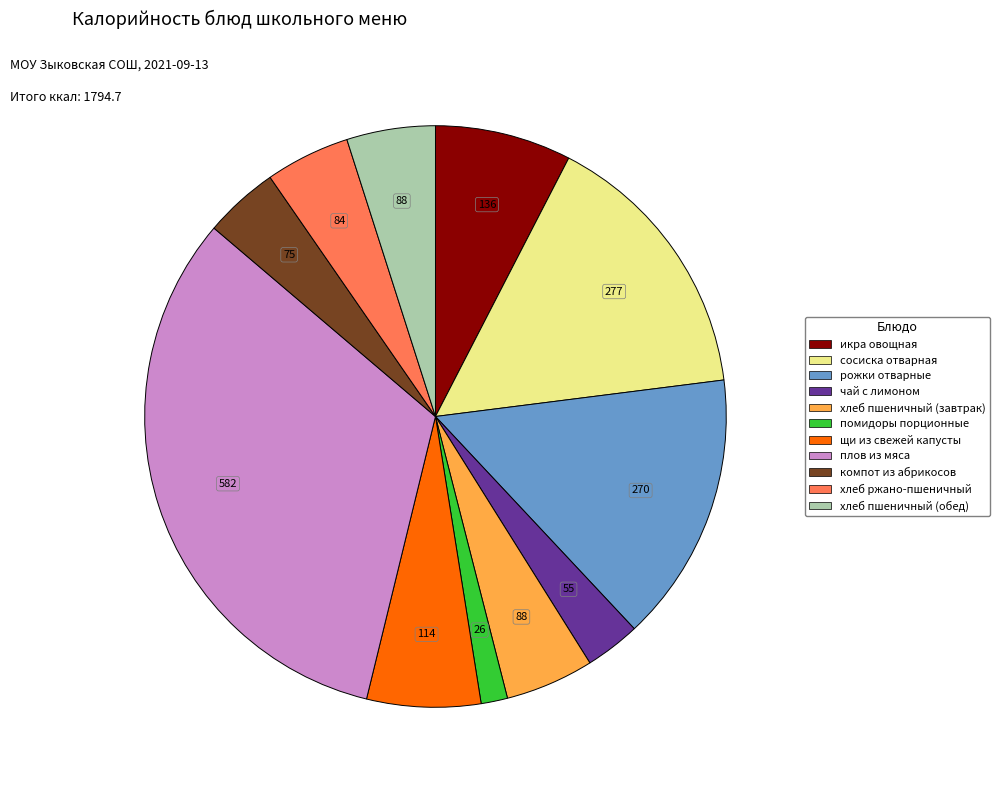

Is рожки отварные the majority of the pie?

No